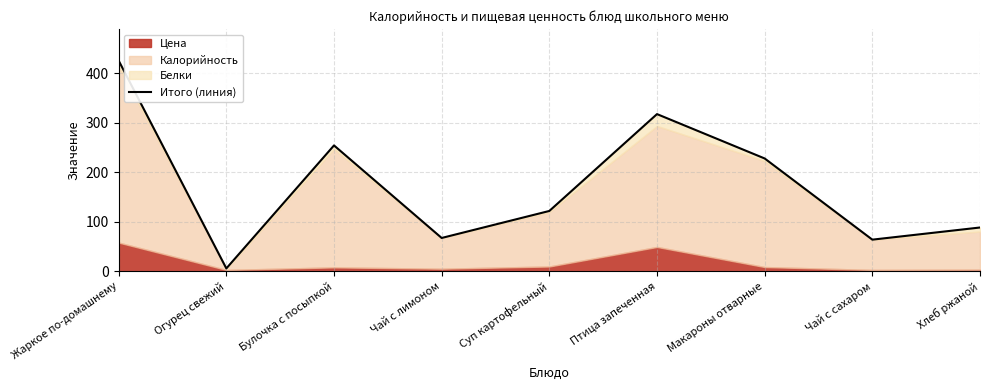

What is the sum of the values at Птица запеченная and Огурец свежий?

323.4